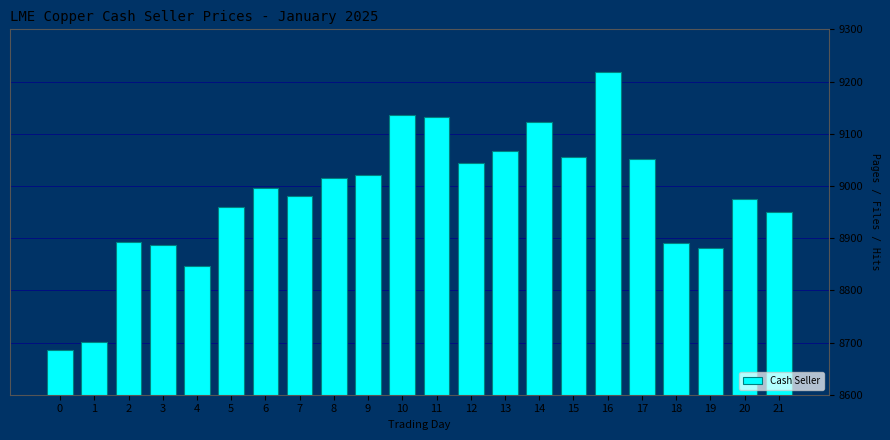

Reading left to right, list all the values displayed in this chart.

0=8685.5	1=8701.0	2=8893.5	3=8886.0	4=8847.0	5=8960.5	6=8995.5	7=8980.0	8=9016.0	9=9020.0	10=9135.0	11=9132.0	12=9043.5	13=9067.0	14=9123.0	15=9056.0	16=9218.0	17=9051.0	18=8890.5	19=8881.0	20=8975.0	21=8949.5